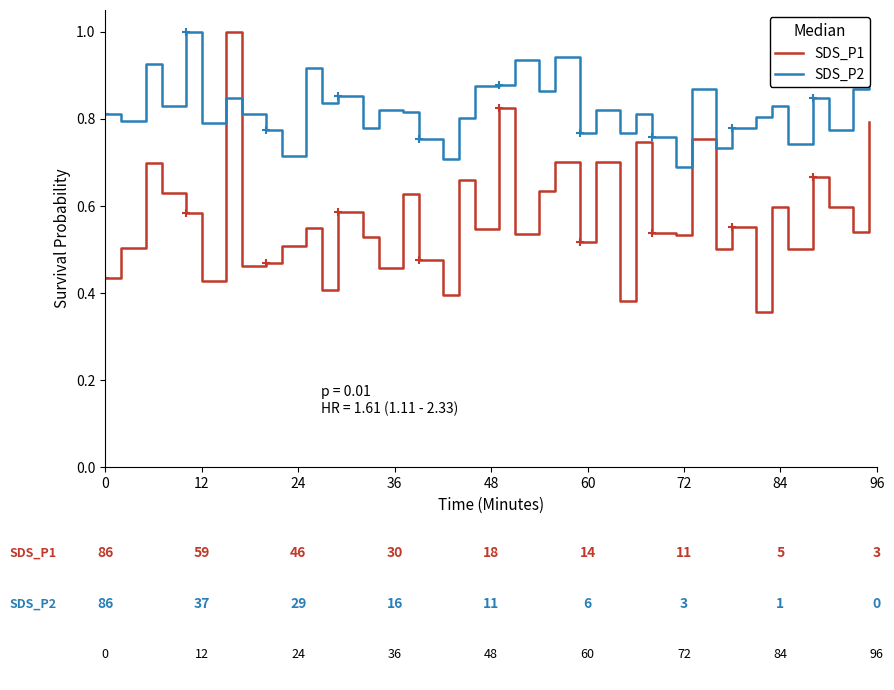

Reading left to right, what are all the values shown in this chart?

SDS_P1: 0.4	0.5	0.7	0.6	0.6	0.4	1.0	0.5	0.5	0.5	0.6	0.4	0.6	0.5	0.5	0.6	0.5	0.4	0.7	0.5	0.8	0.5	0.6	0.7	0.5	0.7	0.4	0.7	0.5	0.5	0.8	0.5	0.6	0.4	0.6	0.5	0.7	0.6	0.5	0.8
SDS_P2: 0.8	0.8	0.9	0.8	1.0	0.8	0.8	0.8	0.8	0.7	0.9	0.8	0.9	0.8	0.8	0.8	0.8	0.7	0.8	0.9	0.9	0.9	0.9	0.9	0.8	0.8	0.8	0.8	0.8	0.7	0.9	0.7	0.8	0.8	0.8	0.7	0.8	0.8	0.9	1.0